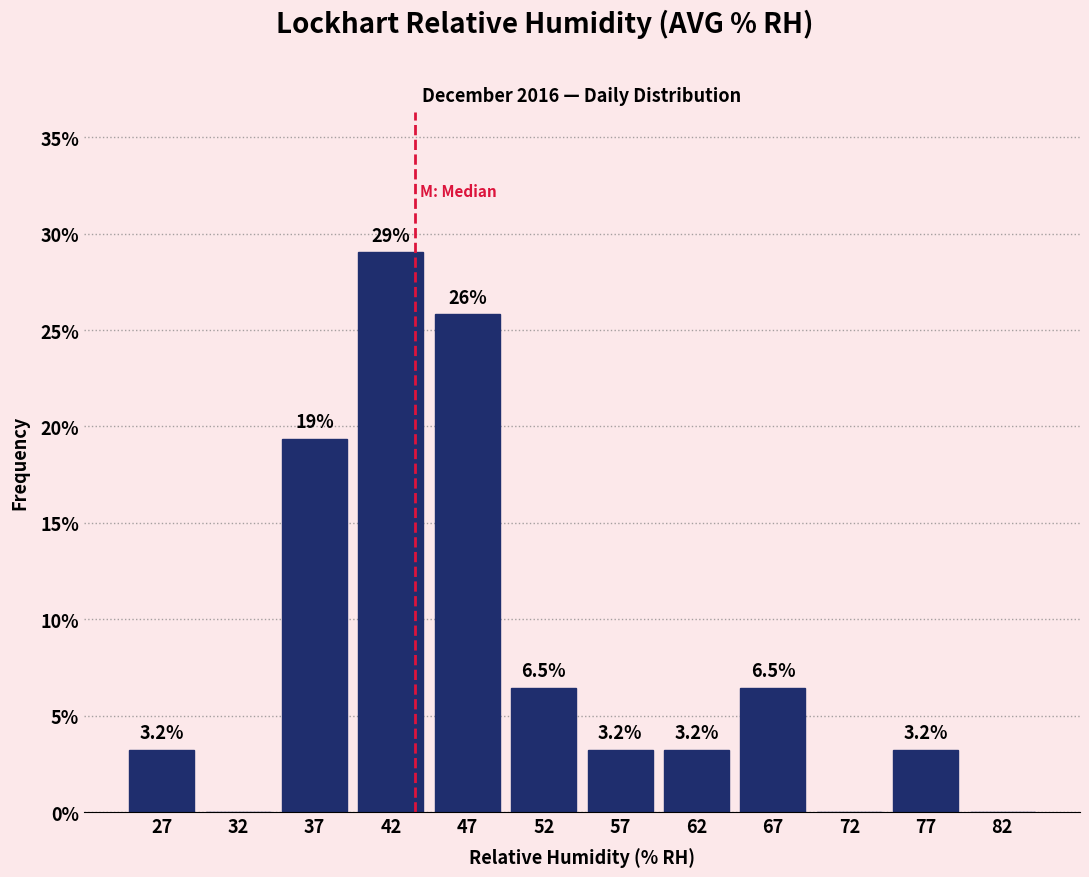

Over which range of the x-axis is the bar tallest?

40 to 45